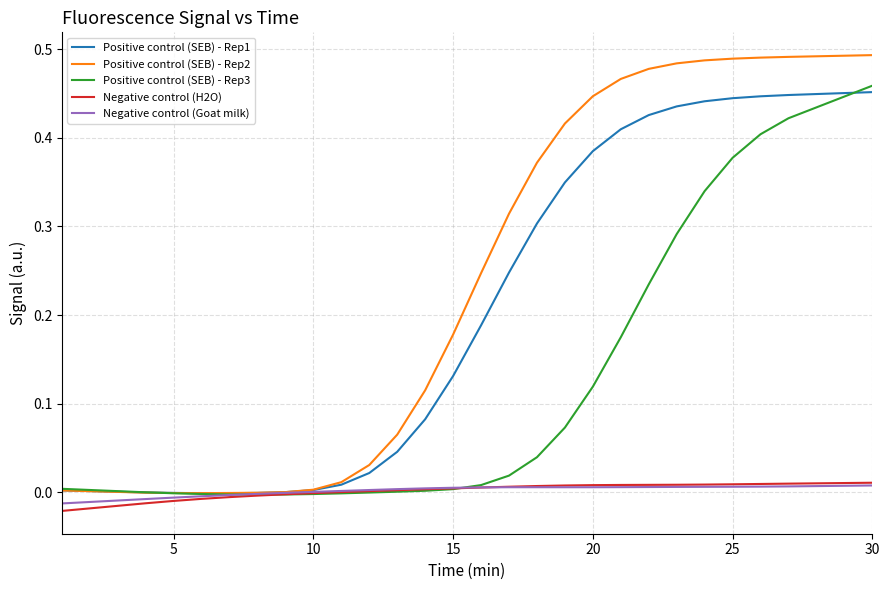

At which label does Positive control (SEB) - Rep3 reach its peak?

30